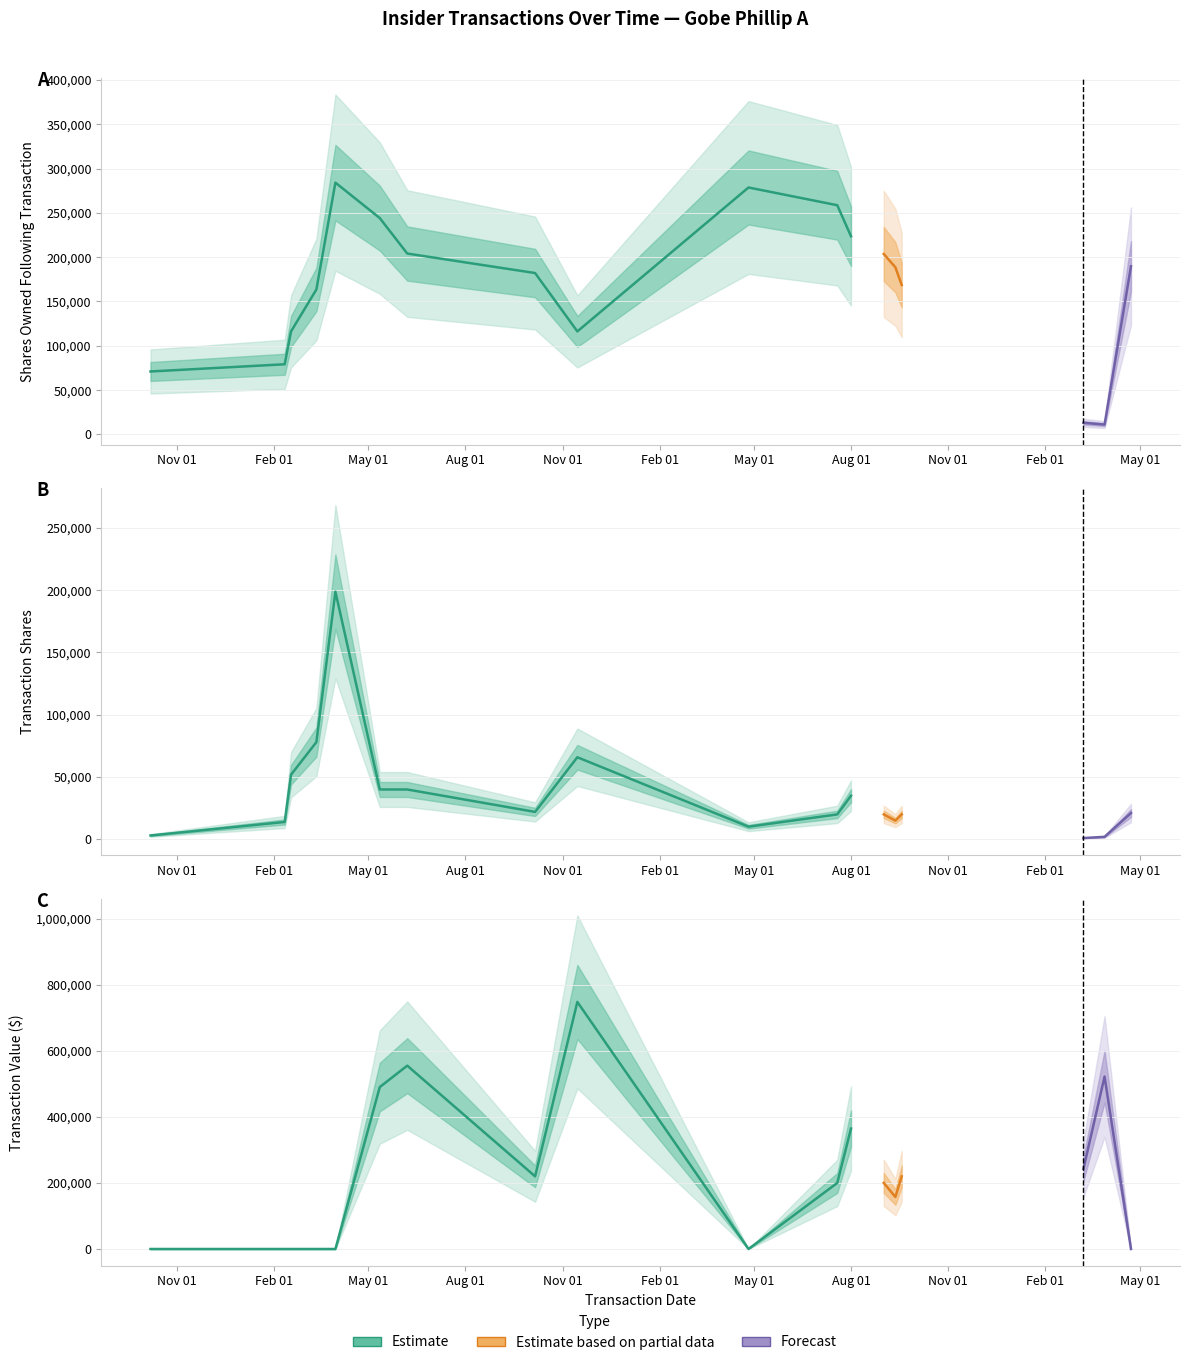

Reading right to left, list all the values displayed in this chart.

sharesOwnedFollowingTransaction: 189745	11132	13132	168629	188629	203629	223629	258629	278629	116251	182111	204111	244111	284111	163566	116251	79173	71046
transactionShares: 21116	2000	1000	20000	15000	20000	35000	20000	10137	65860	22000	40000	40000	198759	78014	51859	13932	3092
transactionValue: 0	522242	242672	220000	157500	200200	364700	200000	0	748170	220000	555200	490400	0	0	0	0	0